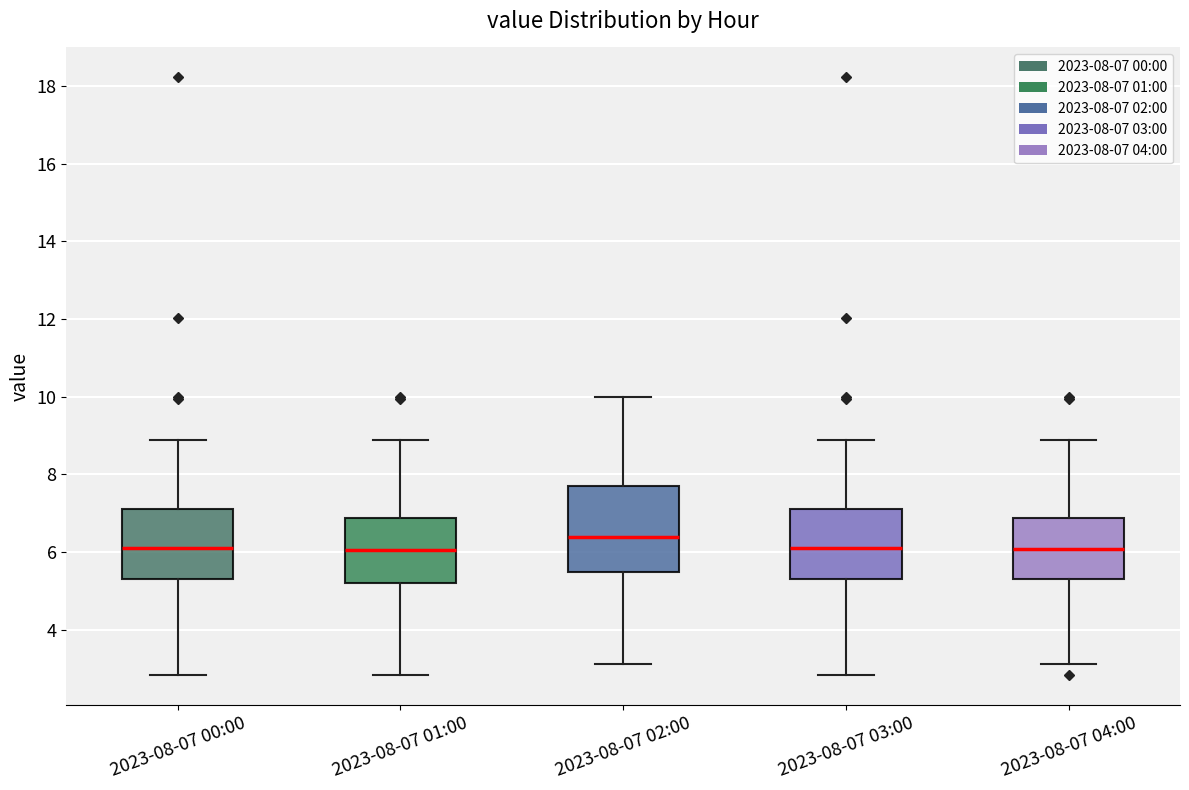

Reading left to right, read every box against the y-axis: the position of its median line, the range the box covers, and the ends of its whiskers. The values are not printed on the chart, so give them approximately, as read against the axis.

2023-08-07 00:00: median 6.2, box 5.4 to 7.2, whiskers 2.8 to 8.8
2023-08-07 01:00: median 6.0, box 5.2 to 6.8, whiskers 2.8 to 8.8
2023-08-07 02:00: median 6.4, box 5.4 to 7.8, whiskers 3.2 to 10.0
2023-08-07 03:00: median 6.2, box 5.4 to 7.2, whiskers 2.8 to 8.8
2023-08-07 04:00: median 6.0, box 5.4 to 6.8, whiskers 3.2 to 8.8